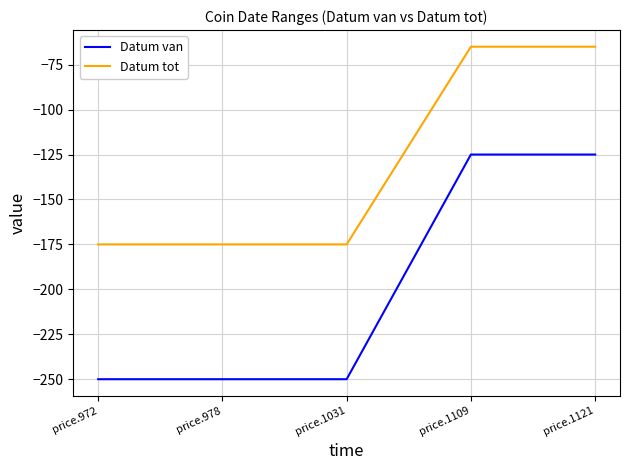

Rank the series at price.1121 from highest to lowest value.

Datum tot, Datum van